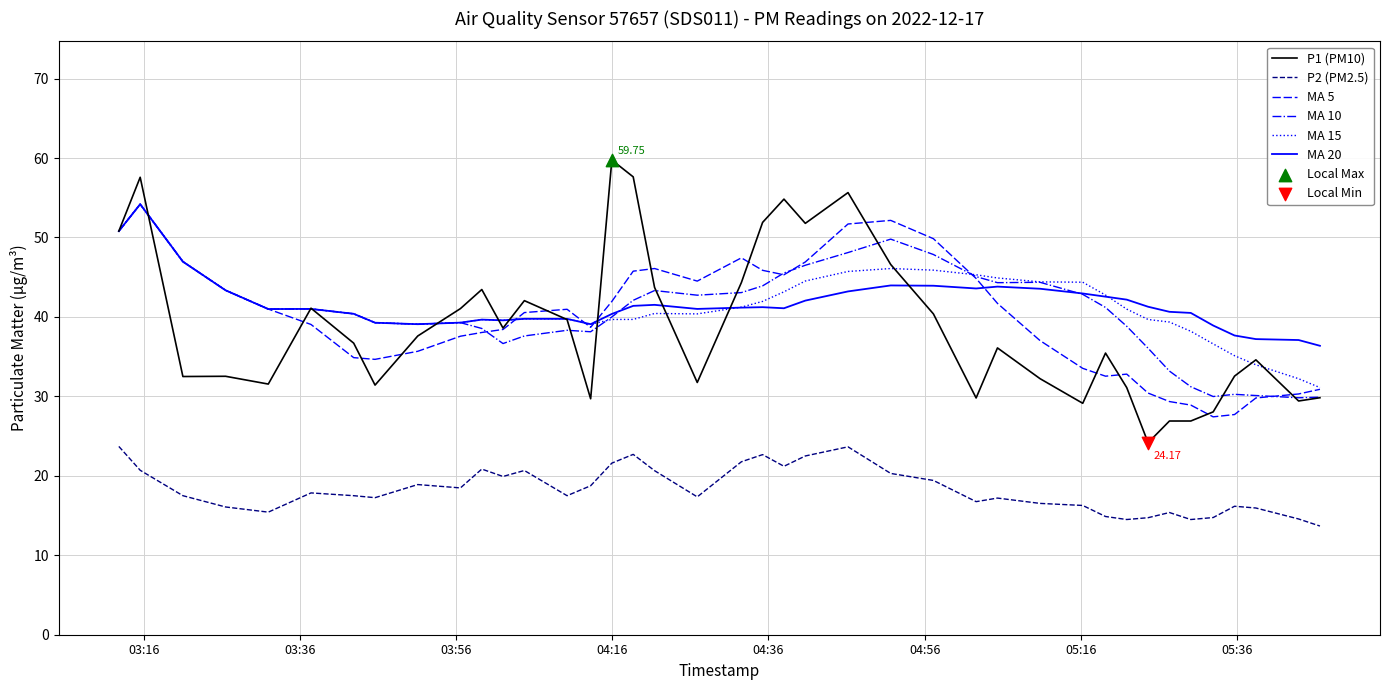

True or false: MA 15 and P2 (PM2.5) cross at least once.

False